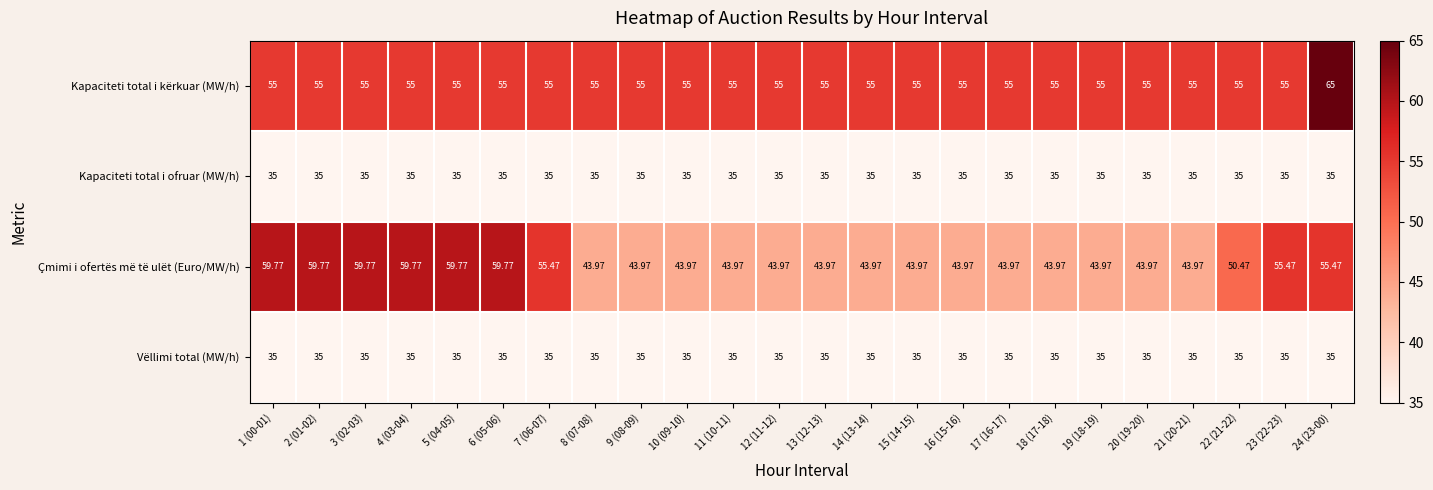

Which series has the largest range (max minus min)?

Çmimi i ofertës më të ulët (Euro/MW/h)